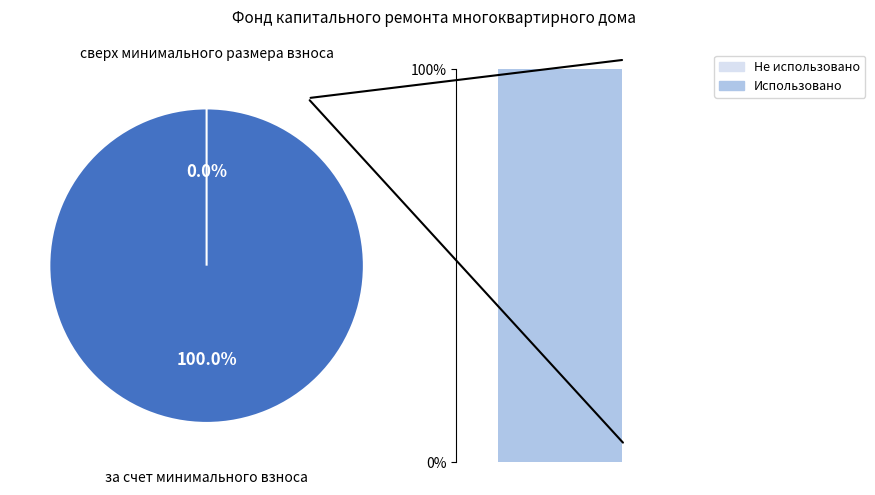

What is the smallest slice in the pie chart?

сверх минимального размера взноса